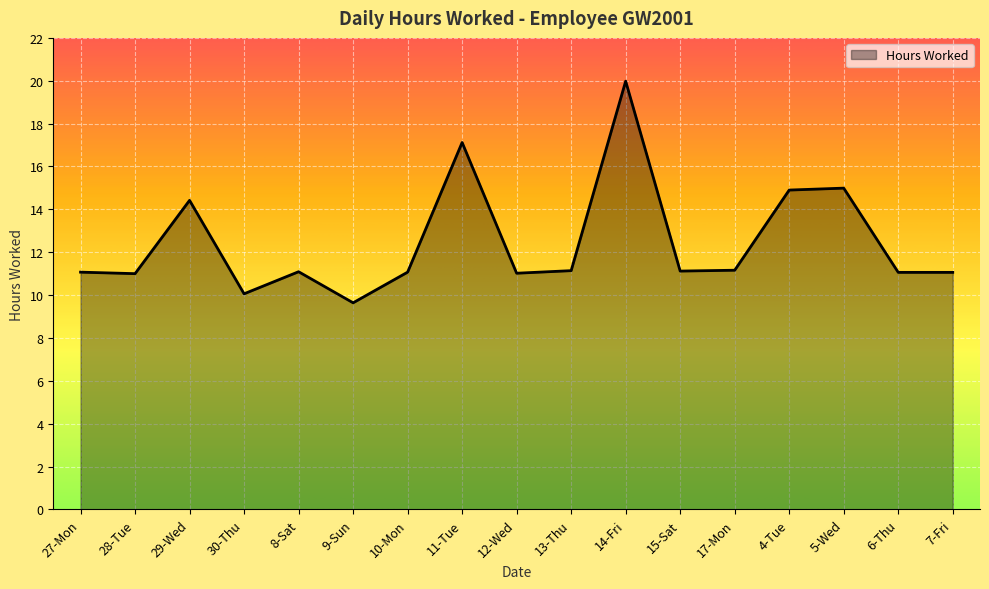

Which has a higher value, 30-Thu or 8-Sat?

8-Sat